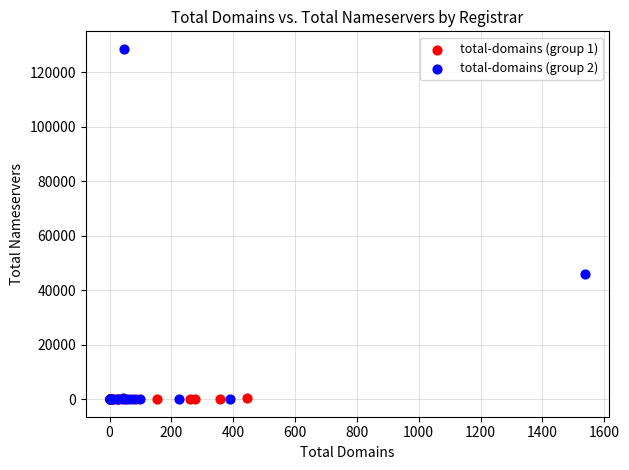

Which series contains the highest Y value?

total-domains (group 2)